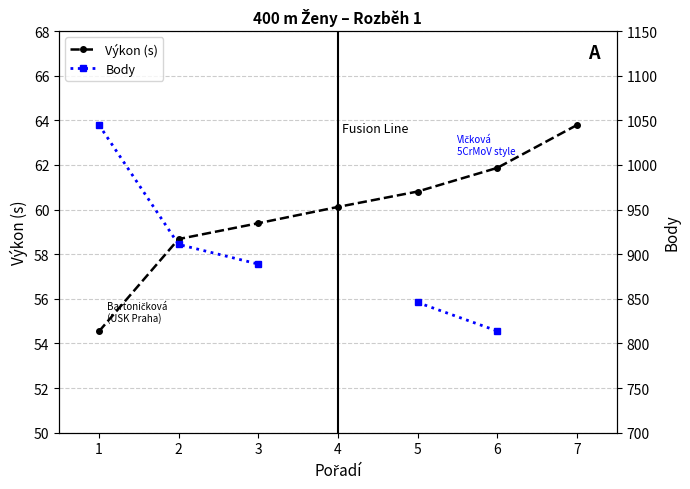

Which series has the largest total across all categories?

Výkon (s)